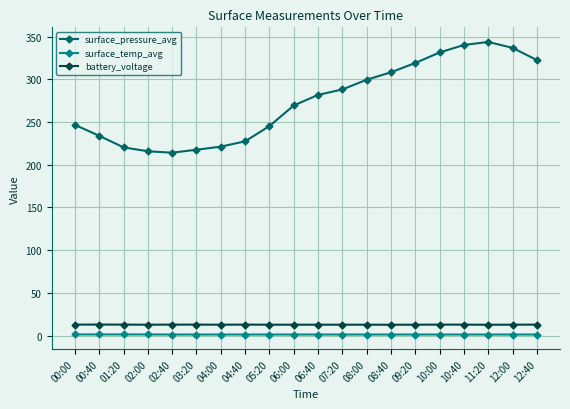

What is the spread (max minus min) of values at 02:40?

212.8